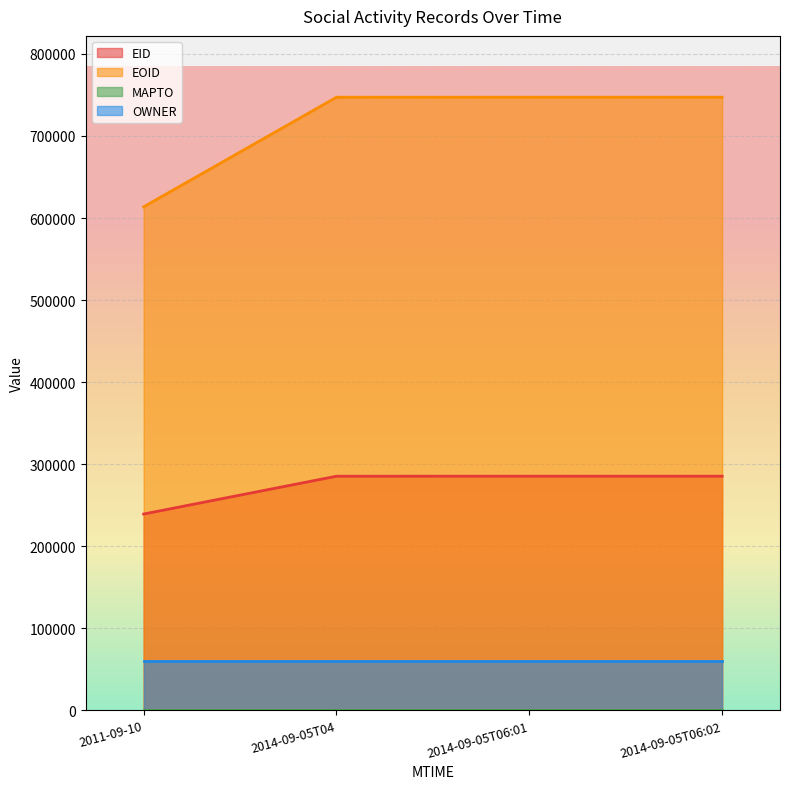

At which label is EOID closest to 680469?

2014-09-05T04